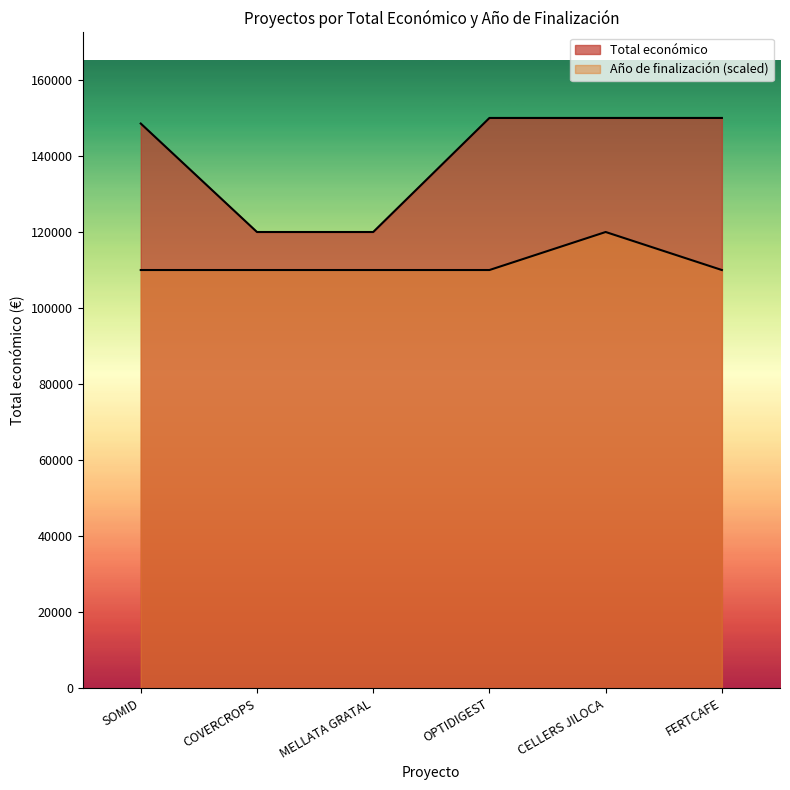

What is the difference between the maximum and minimum values in the Total económico series?

30000